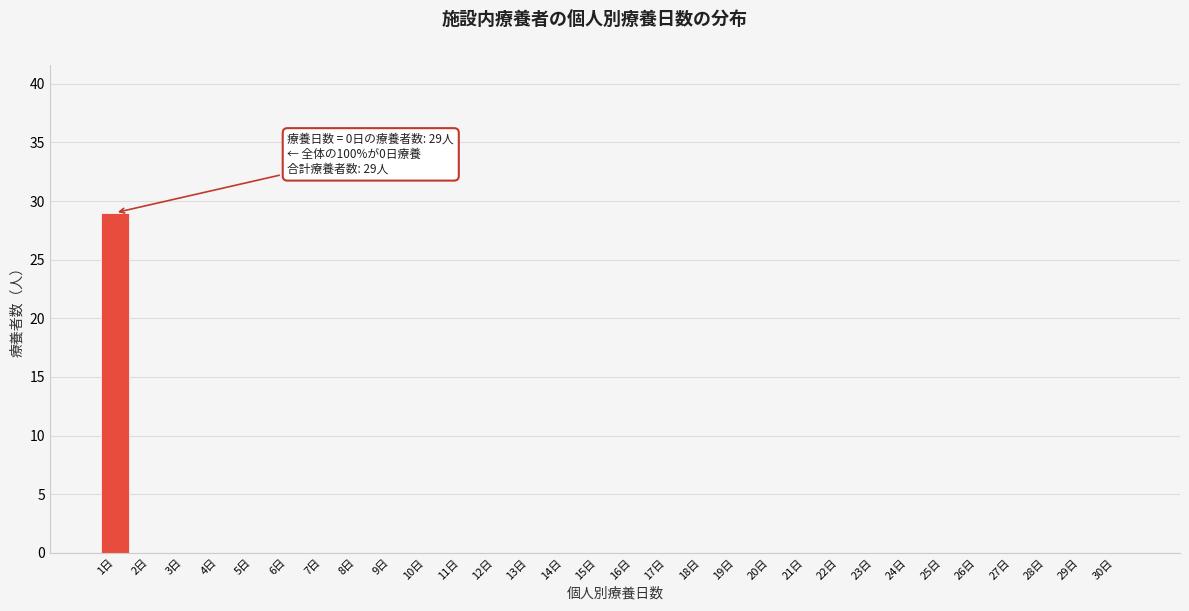

Reading left to right, what are all the values shown in this chart?

1日=29	2日=0	3日=0	4日=0	5日=0	6日=0	7日=0	8日=0	9日=0	10日=0	11日=0	12日=0	13日=0	14日=0	15日=0	16日=0	17日=0	18日=0	19日=0	20日=0	21日=0	22日=0	23日=0	24日=0	25日=0	26日=0	27日=0	28日=0	29日=0	30日=0